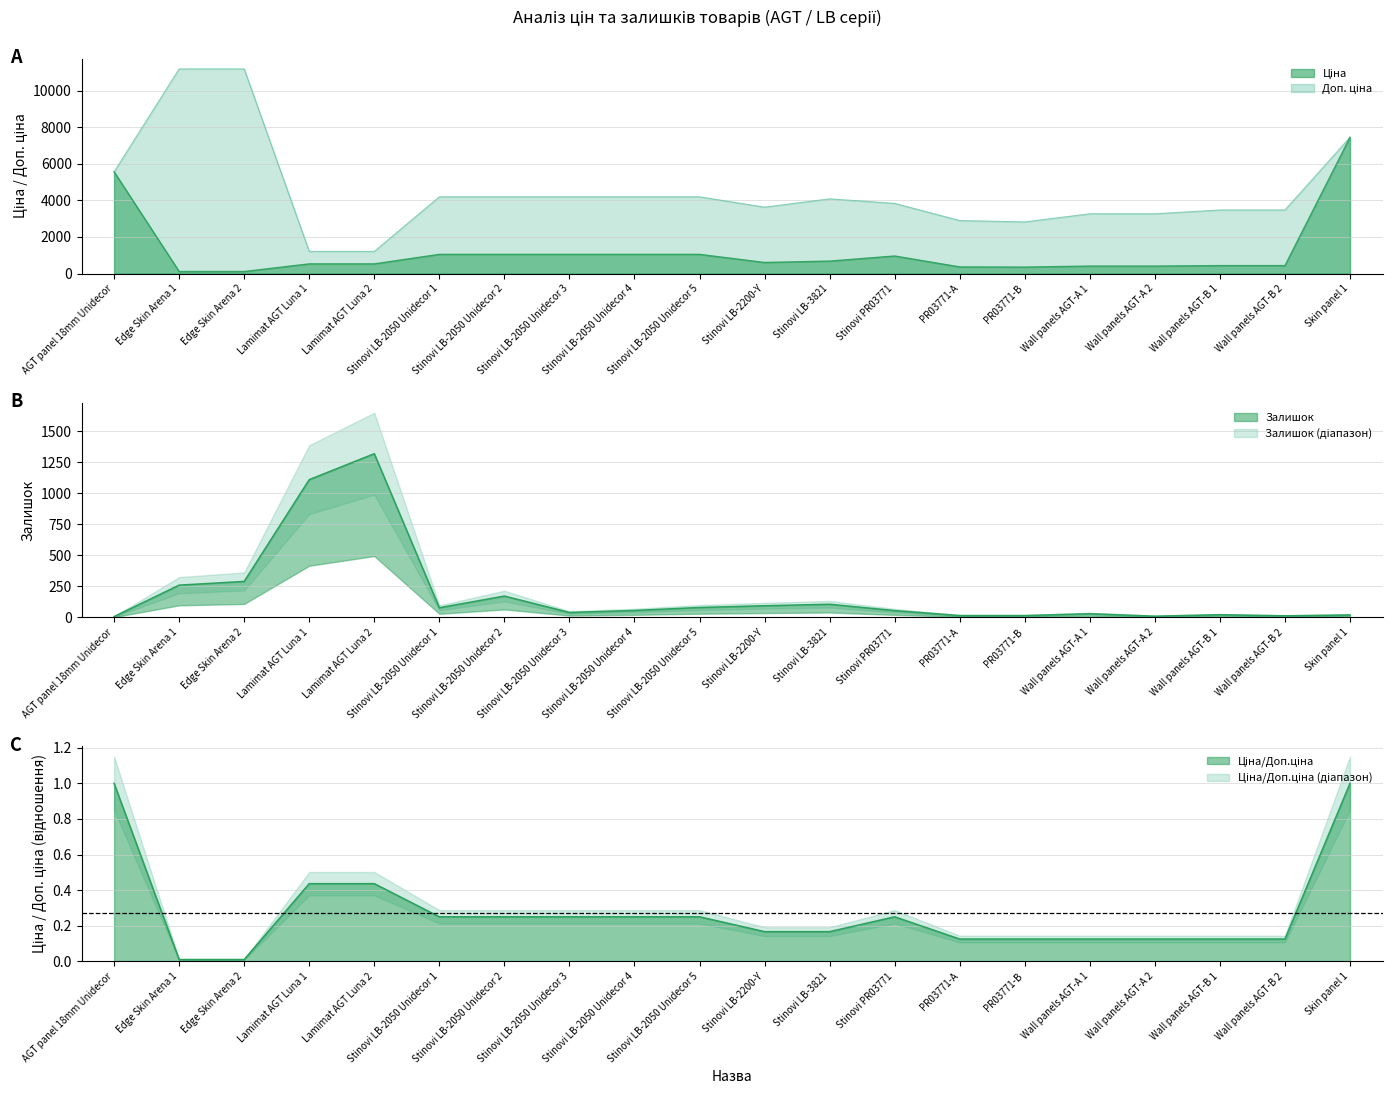

How many interior local valleys does the Ціна series have?

2